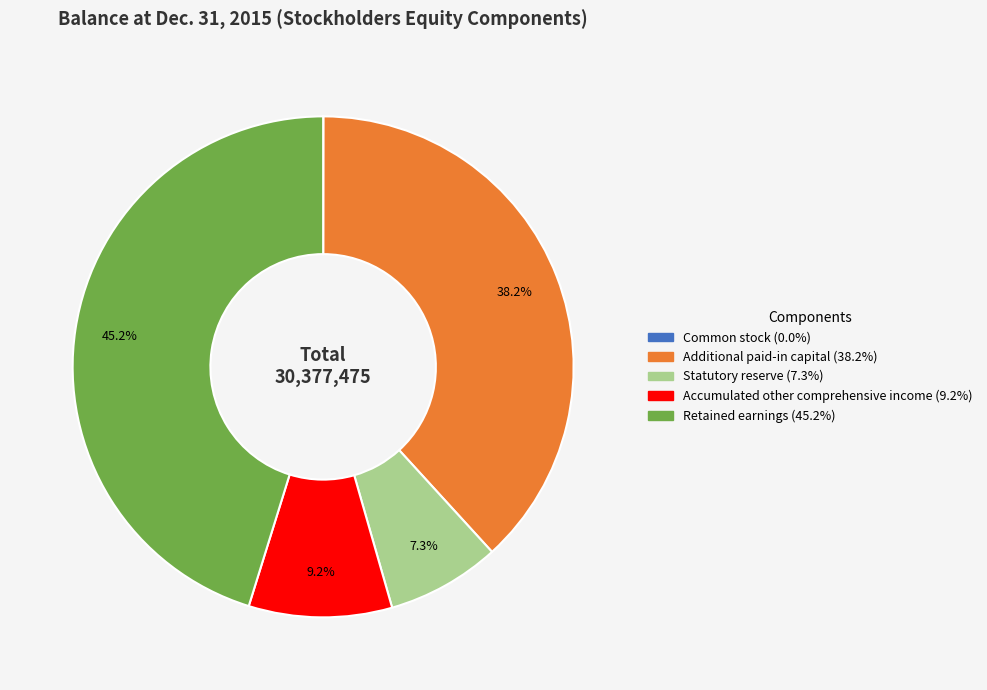

To the nearest percent, what is the difference between the largest and smallest slice percentages?

45%